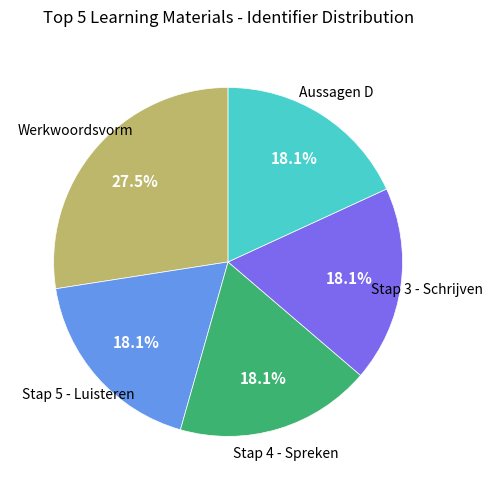

Is there any slice that represents more than half of the pie?

No